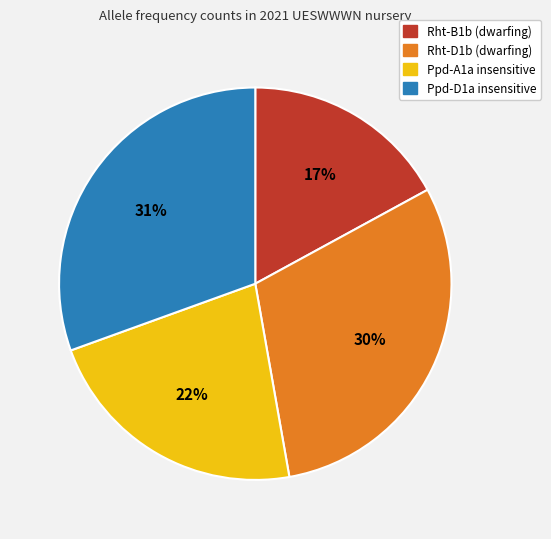

Does Rht-B1b (dwarfing) represent more than half of the total?

No